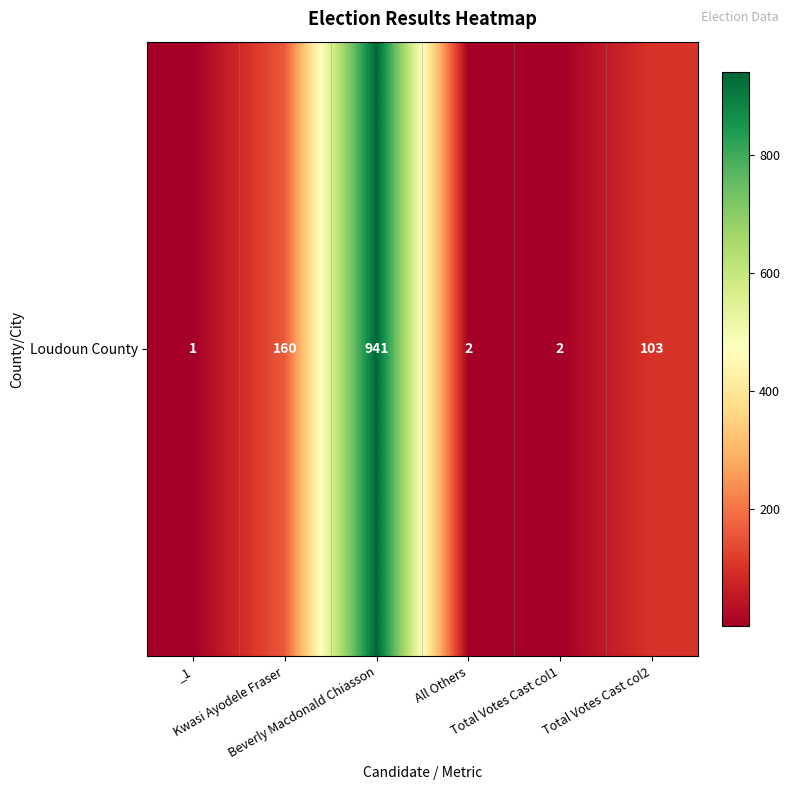

Which label corresponds to the smallest value in the chart?

_1